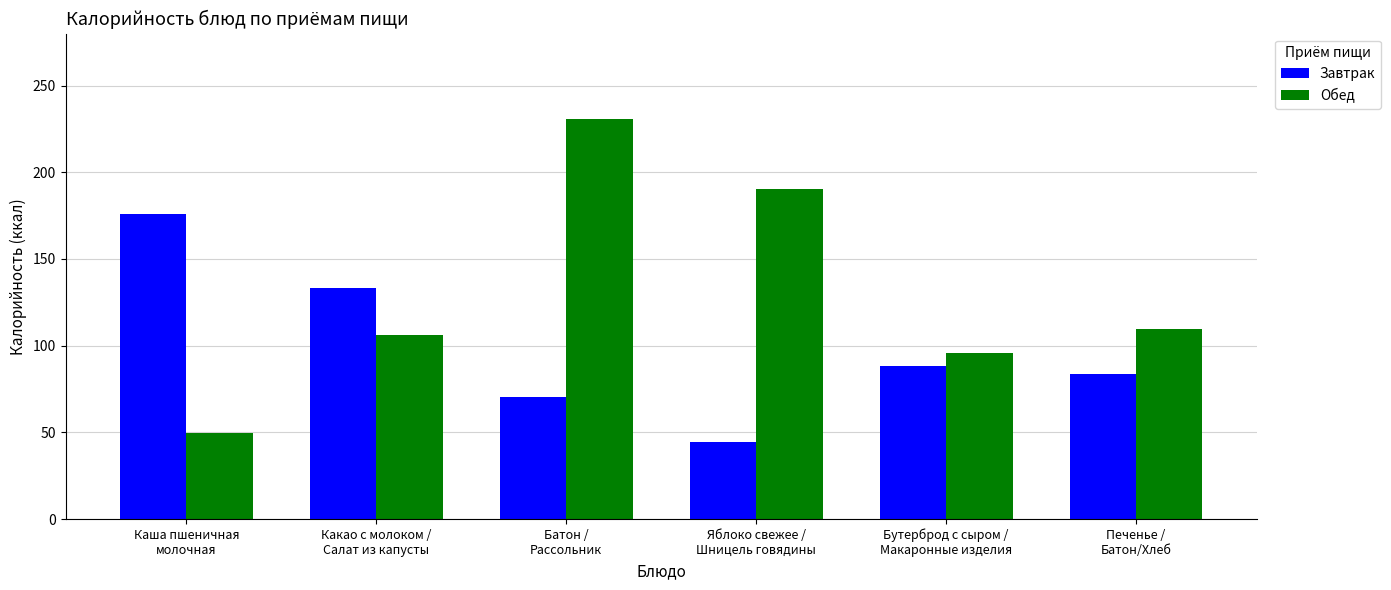

Which label corresponds to the smallest value in the chart?

Яблоко свежее /
Шницель говядины